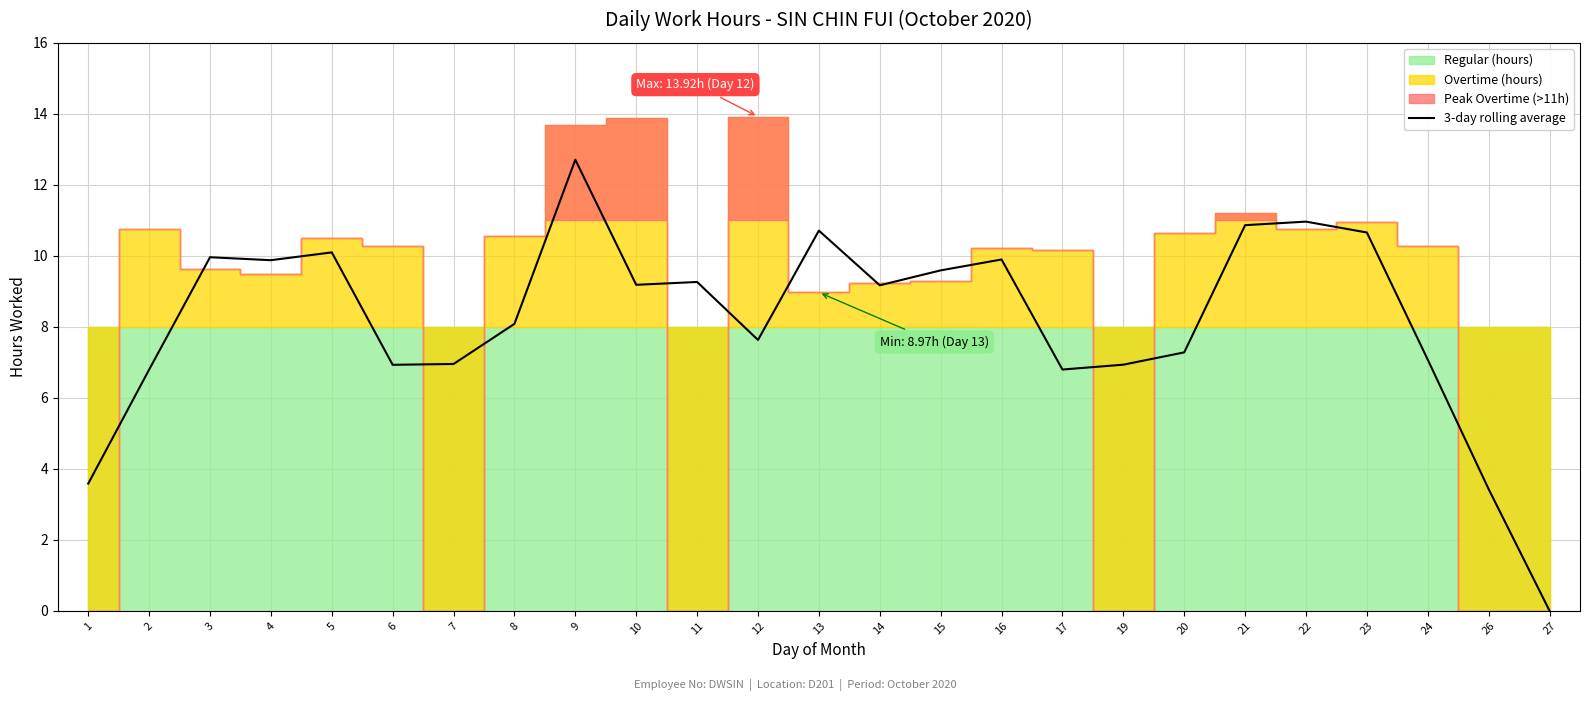

What is the difference between the maximum and minimum values?

12.7